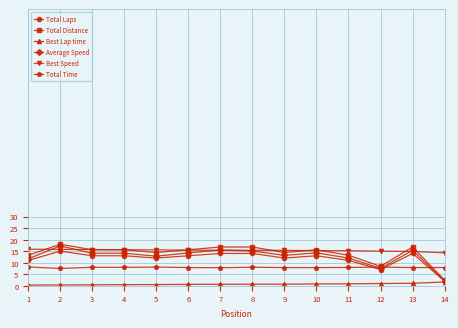

Is this an area chart (filled region under the line)?

No